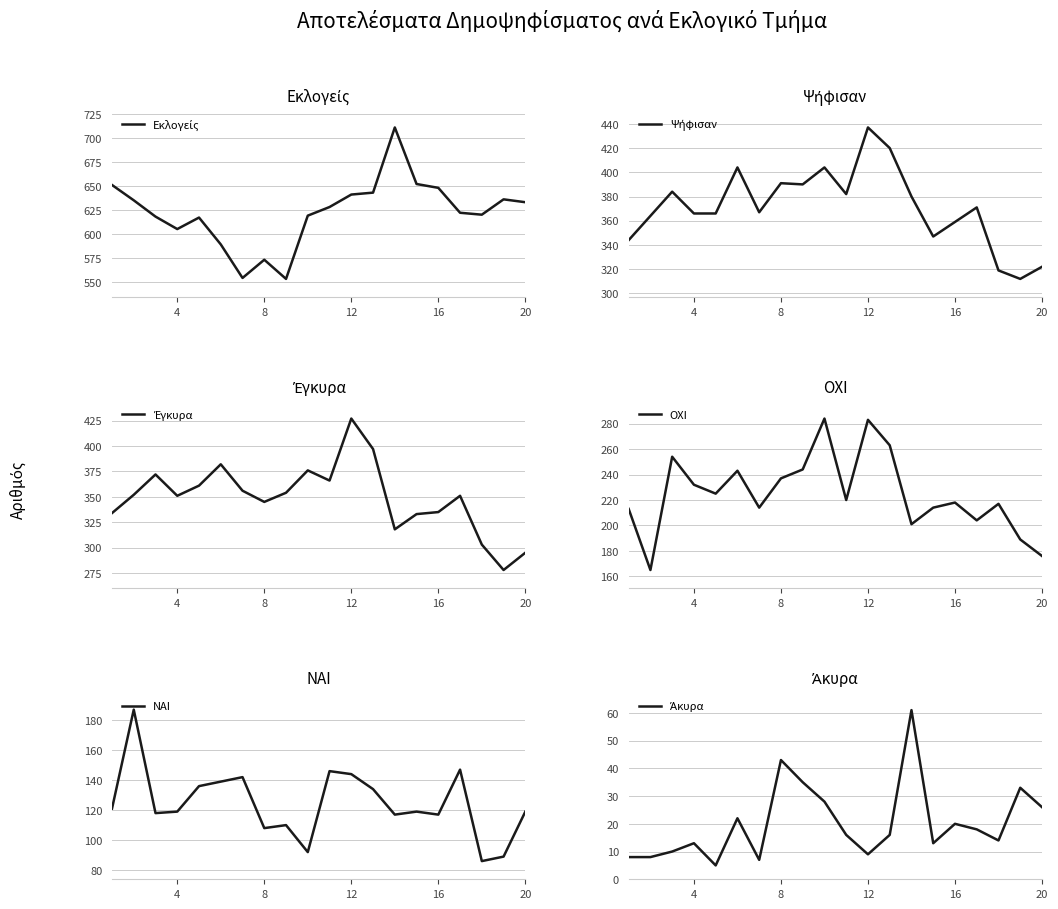

In ΟΧΙ, how many points are lower than both neighbors (excluding endpoints)?

6